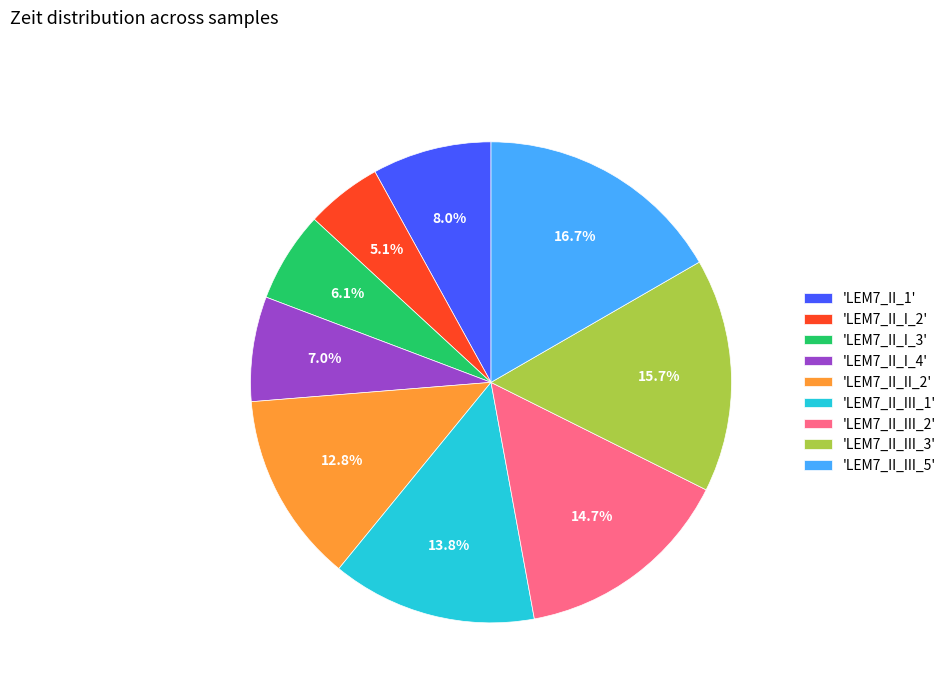

What is the ratio of the value at 'LEM7_II_III_2' to the value at 'LEM7_II_III_1'?

1.1